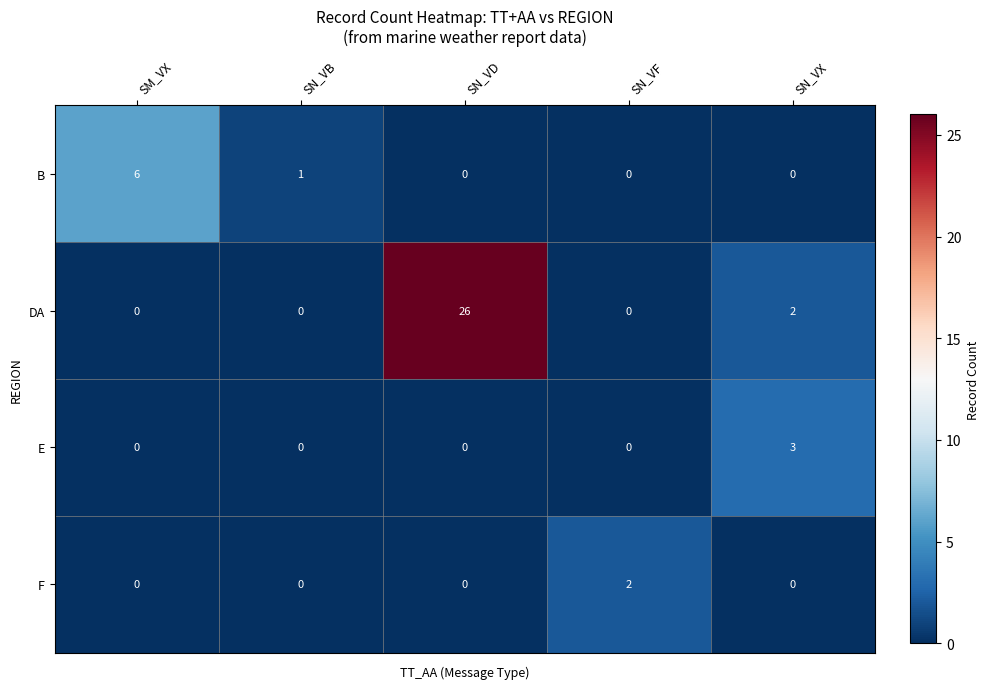

What is the average value of the DA series?

6